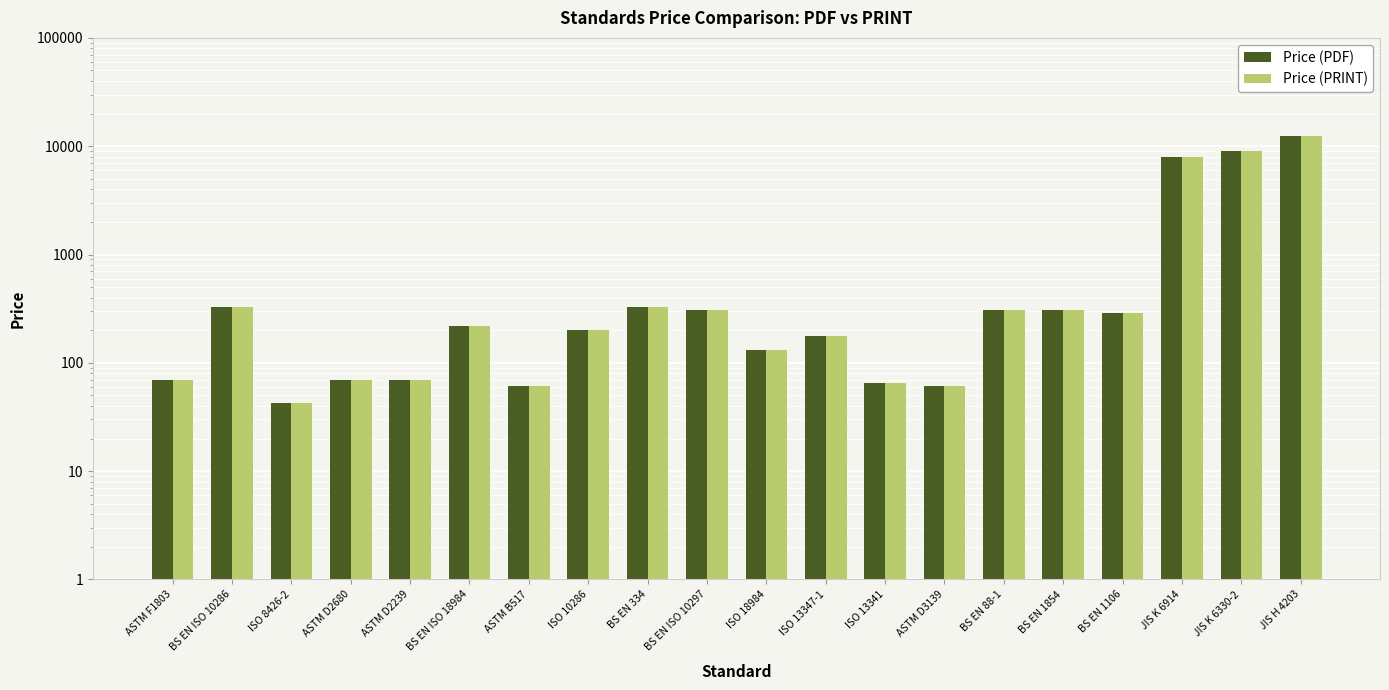

What is the label of the 1st bar from the left?

ASTM F1803